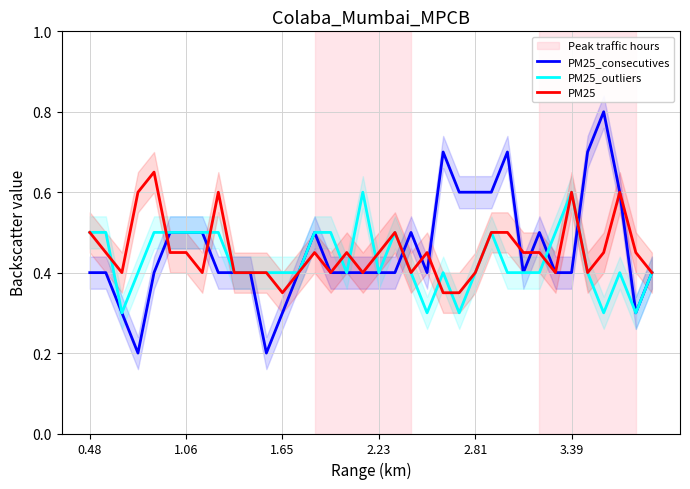

The value of PM25_consecutives at 1.06 is 0.5. True or false?

True